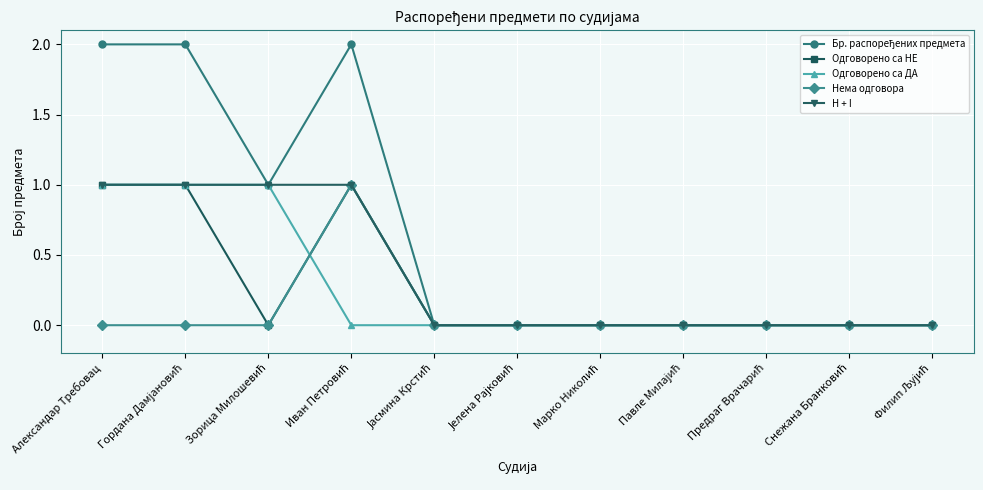

True or false: Одговорено са НЕ has more than 0 points higher than both neighbors.

True